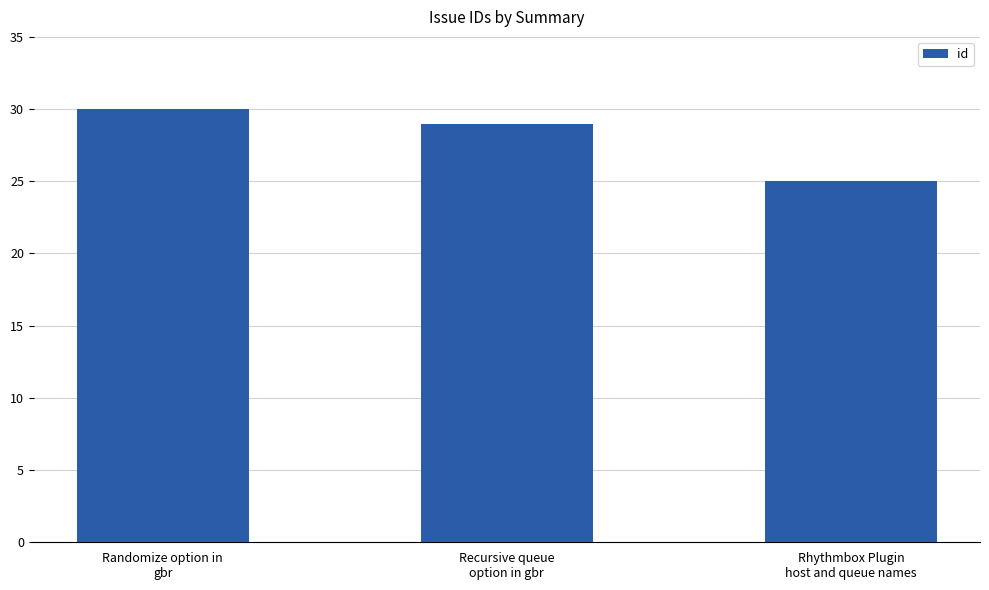

Where does the data first go above 29?

Randomize option in
gbr